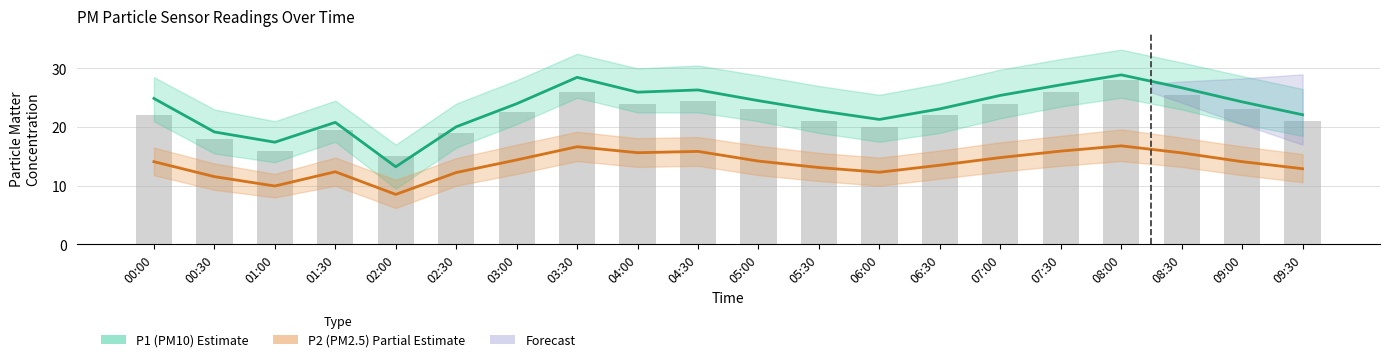

Rank the categories by P2 (PM2.5) value from highest to lowest.

08:00, 03:30, 07:30, 04:30, 04:00, 08:30, 07:00, 03:00, 05:00, 00:00, 09:00, 06:30, 05:30, 09:30, 01:30, 06:00, 02:30, 00:30, 01:00, 02:00